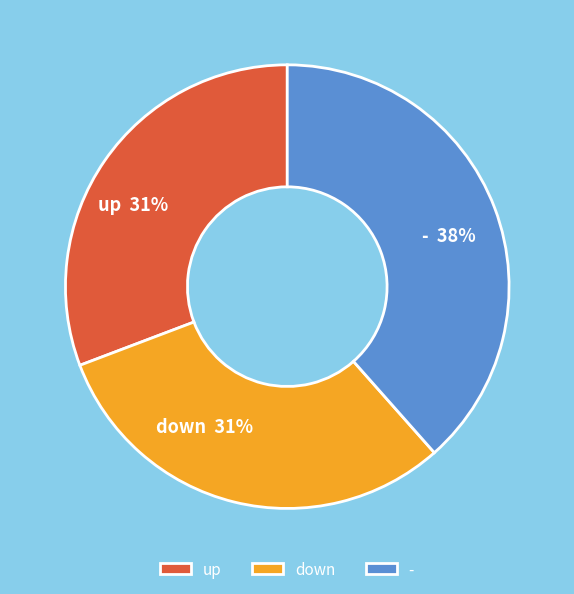

To the nearest percent, what portion does up represent?

31%